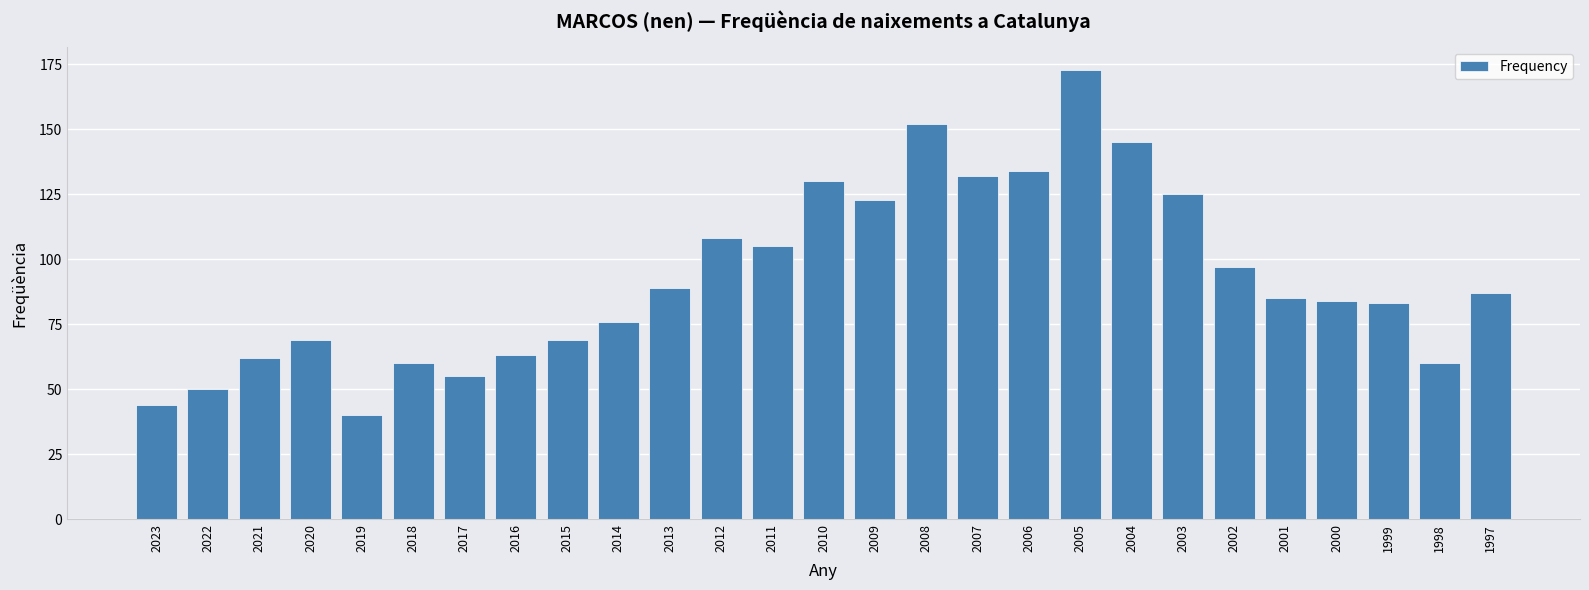

Which category has the lowest value across all series?

2019